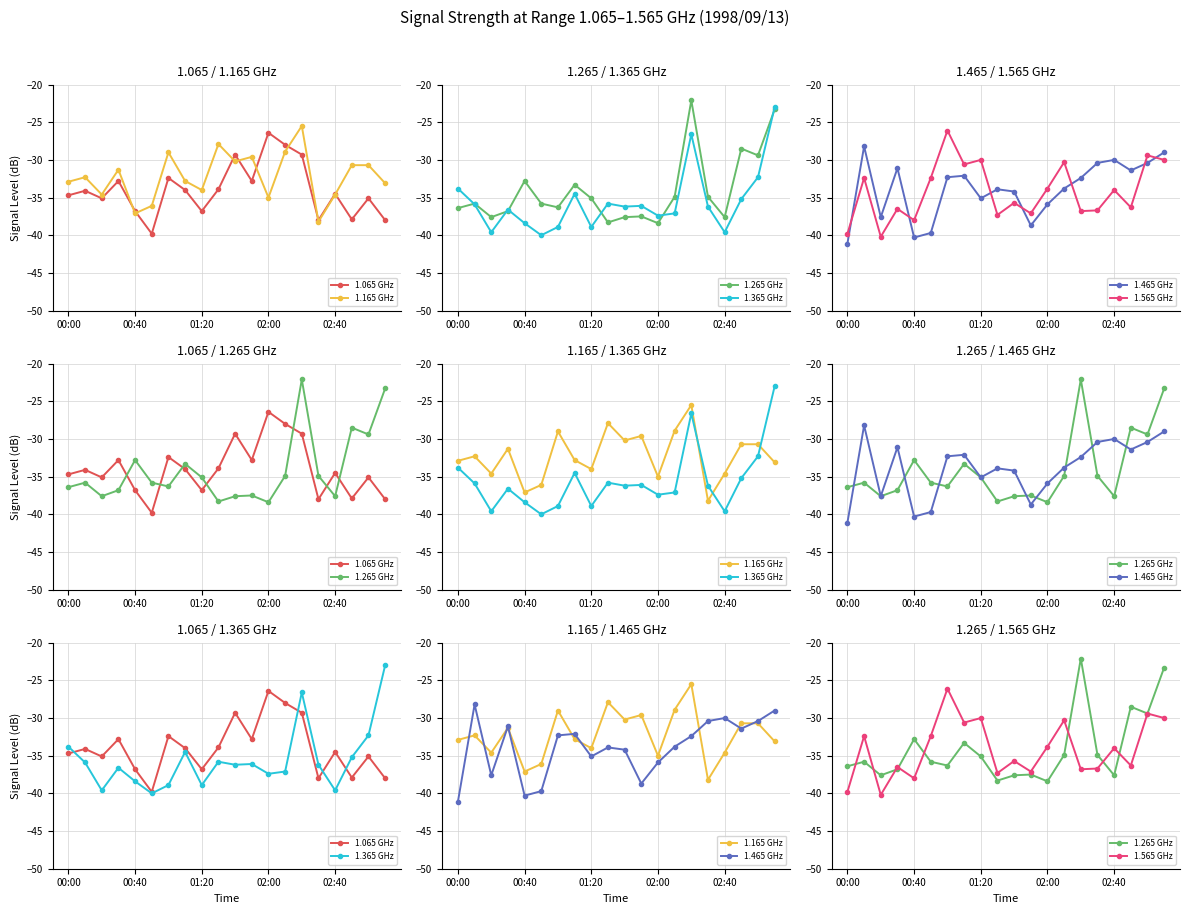

At which category is the sum across all series the highest?

14